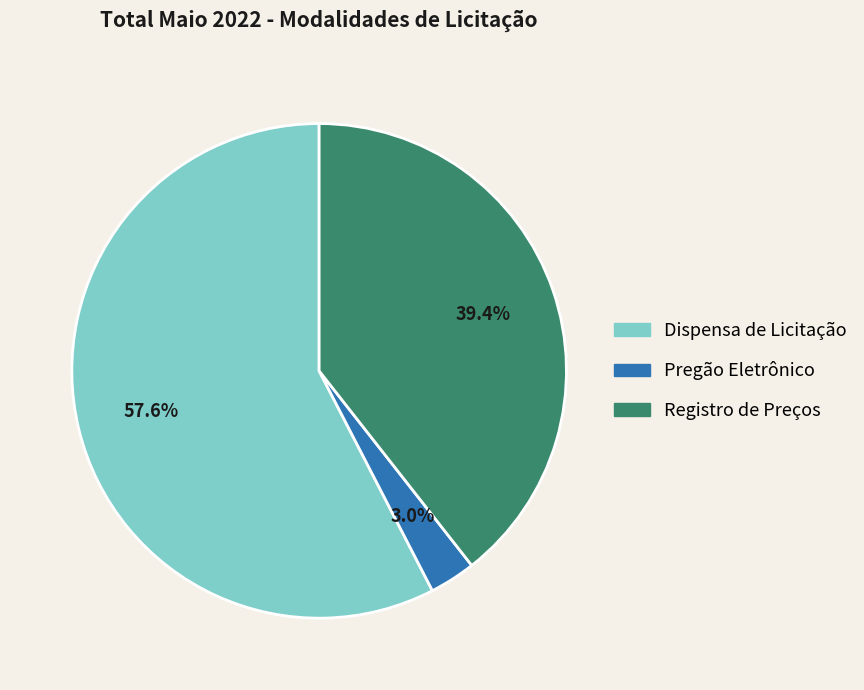

Which slice is the largest?

Dispensa de Licitação